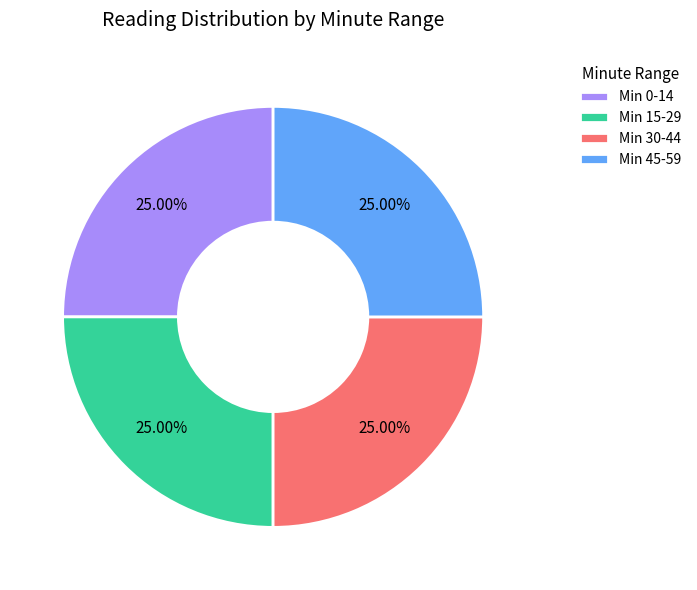

Is there a majority slice in this chart?

No